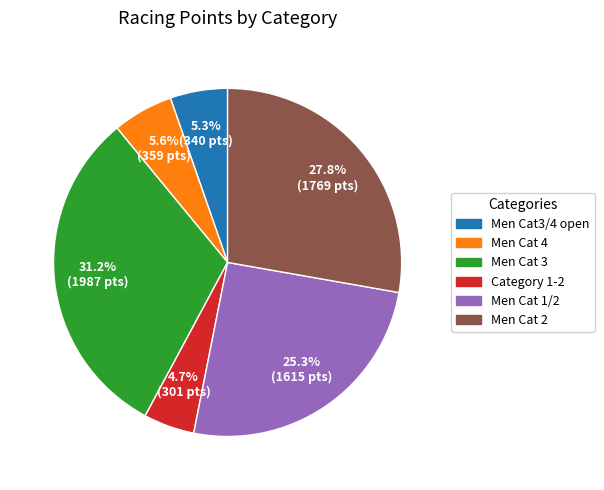

The Category 1-2 slice represents 5% of the pie. True or false?

True